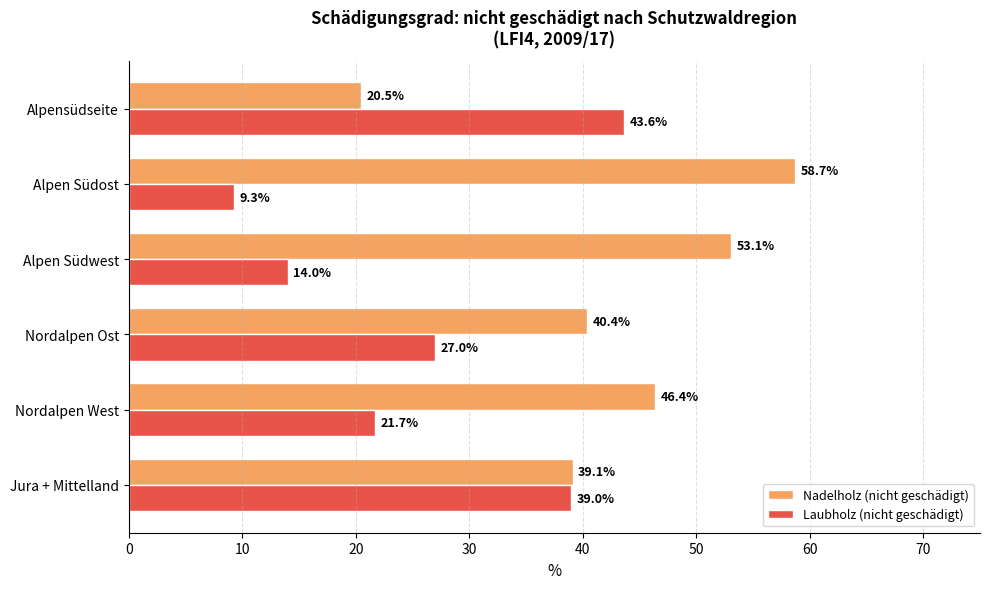

How many data points in Nadelholz (nicht geschädigt) are less than 46?

3